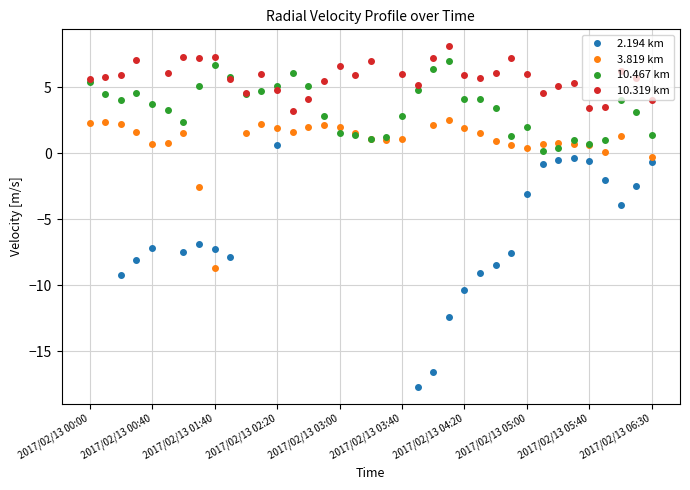

True or false: 10.467 km has more than 2 interior local peaks.

True